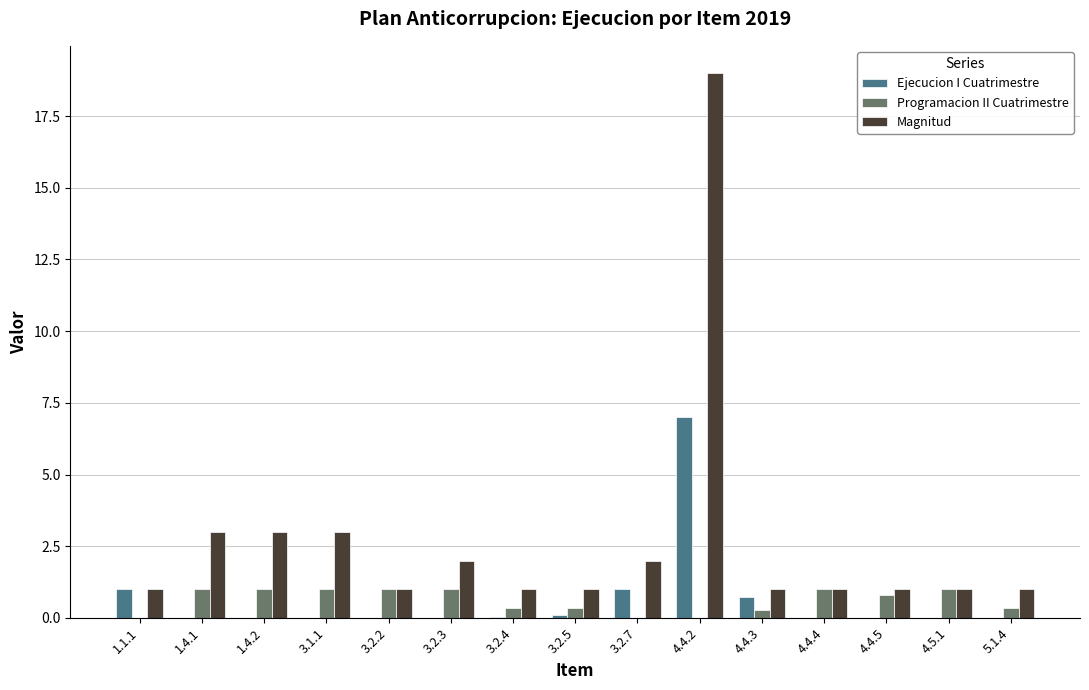

What are all the series names shown in the legend?

Ejecucion I Cuatrimestre, Programacion II Cuatrimestre, Magnitud